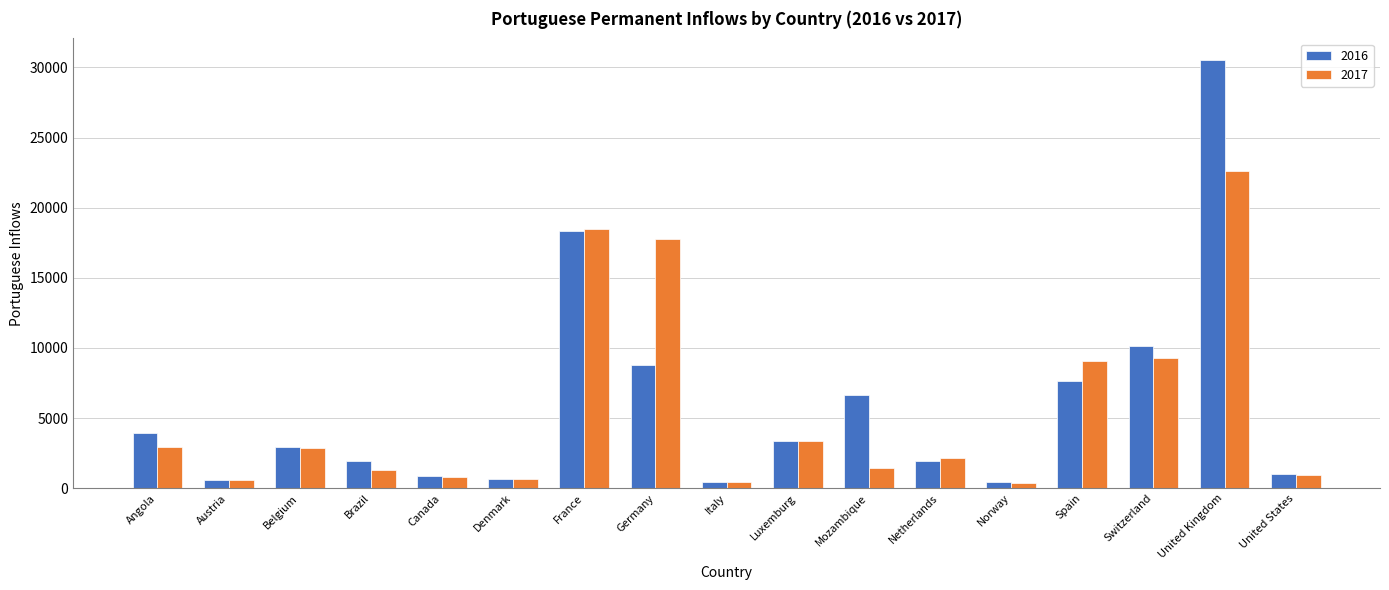

What is the difference between the highest and lowest values at Brazil?

627